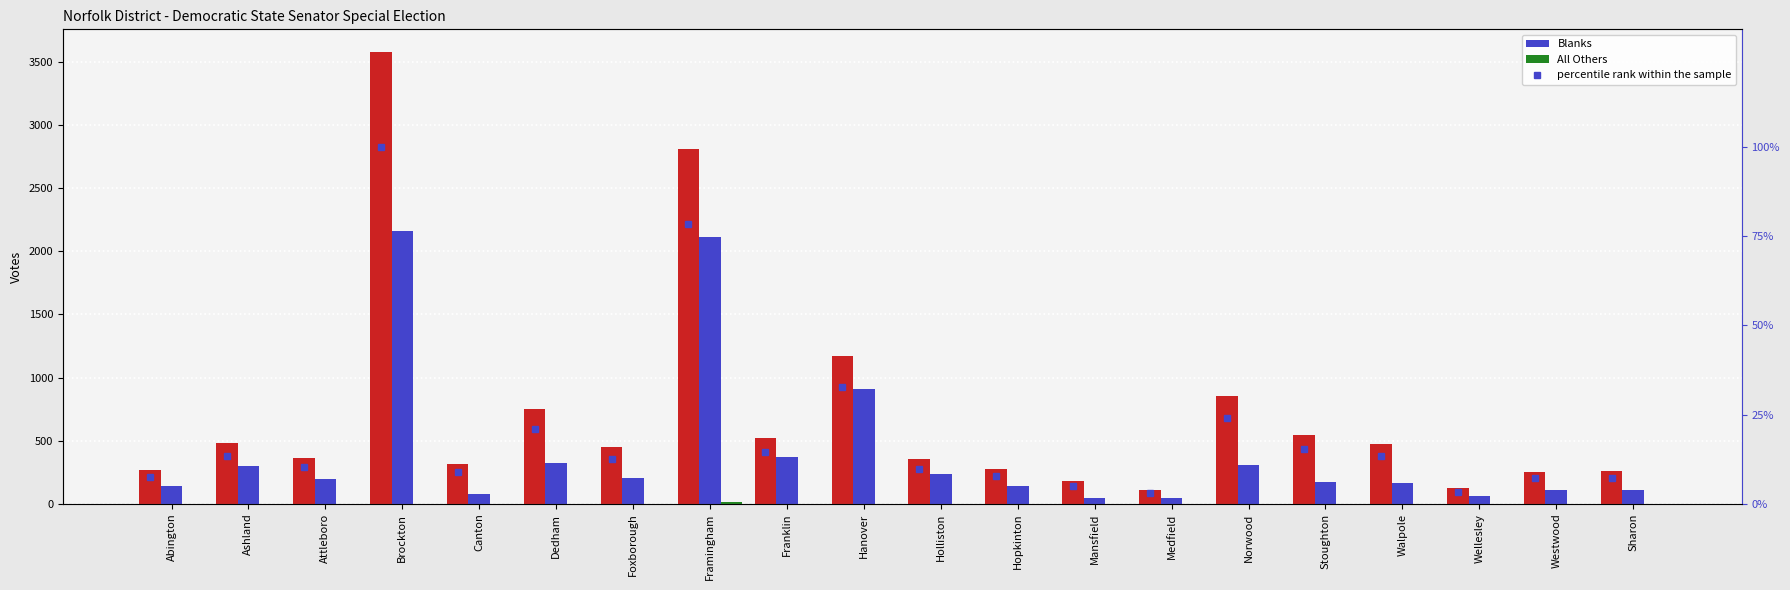

The All Others series shows -9.4 at Foxborough. True or false?

False